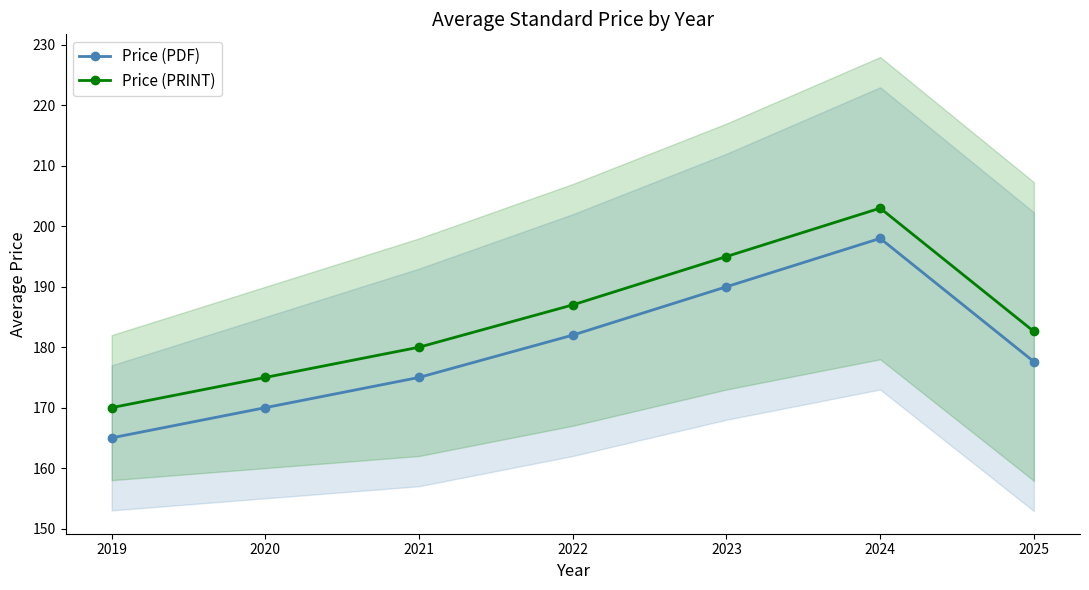

What is the spread (max minus min) of values at 2019?

5.0